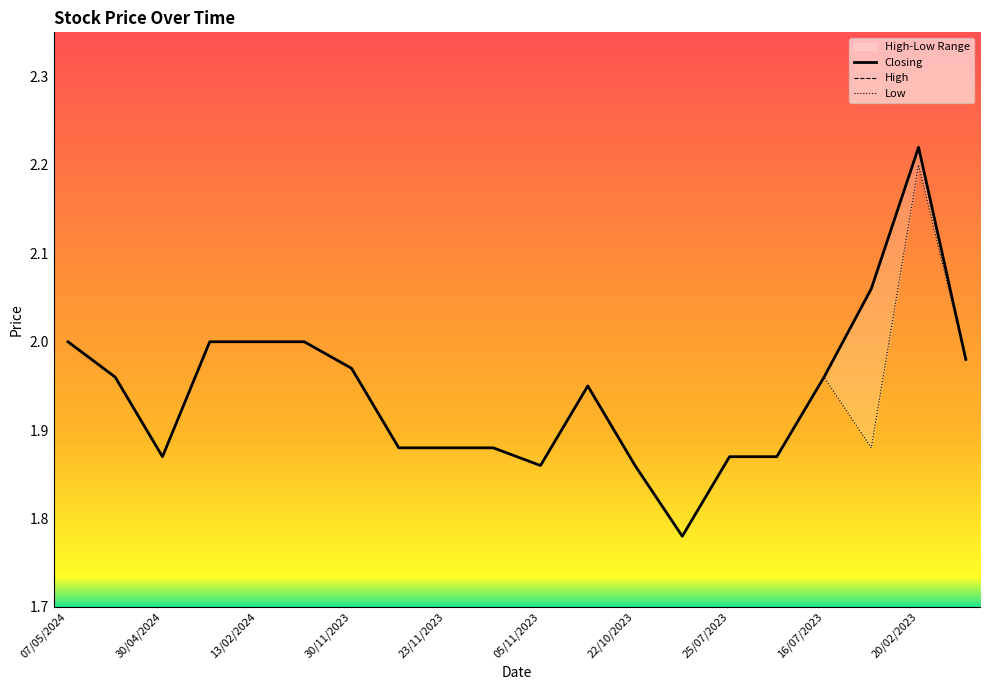

How many interior local peaks does the Low series have?

3